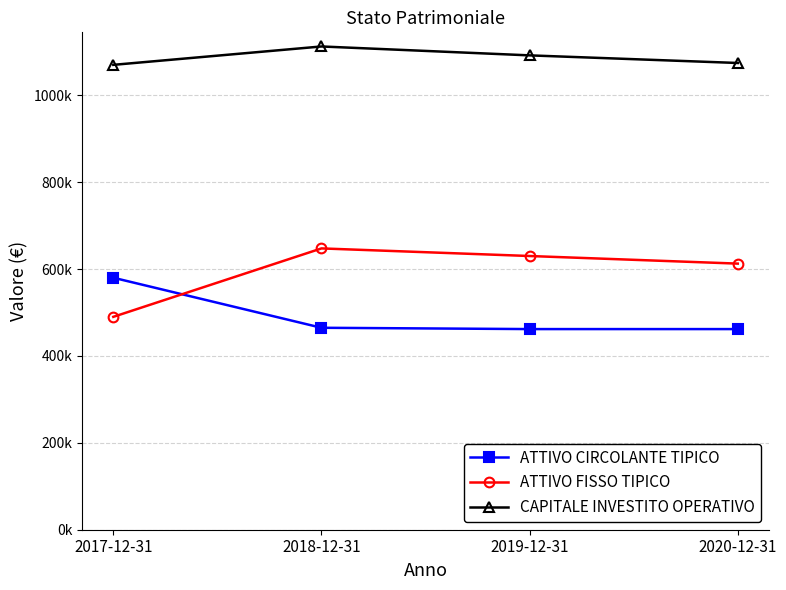

Rank the series at 2017-12-31 from lowest to highest value.

ATTIVO FISSO TIPICO, ATTIVO CIRCOLANTE TIPICO, CAPITALE INVESTITO OPERATIVO